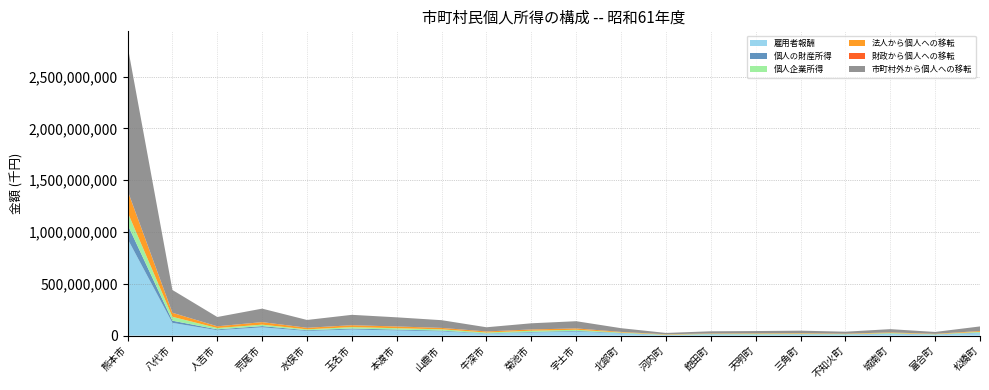

Reading right to left, list all the values displayed in this chart.

雇用者報酬: 25204684	9508997	16633461	10123389	11696944	9537639	11345019	4723622	21517958	39376971	30139203	18261919	41395322	50285445	59152276	45071559	80059507	52348654	123072260	934398388
個人の財産所得: 4159740	1553275	2883114	1663870	2054112	1971382	1966869	1061403	3626541	6380581	5480621	3337142	6901982	8344654	9325488	6989632	12153305	8237657	21145567	137972443
個人企業所得: 7268456	2961205	5634369	3354417	5223344	6386605	3797322	3782104	5045164	11027462	11893412	8627516	12417744	12783028	13551751	8611064	13747335	12711159	37430369	119913150
法人から個人への移転: 7788338	3726182	6180252	3816687	4990394	4209083	3834070	3468175	5762718	12868810	12029799	10121916	13865231	16948899	18371972	14948133	24379224	16575604	38673521	206831890
財政から個人への移転: 78655	28991	57078	38441	49931	35376	35723	27206	65305	125783	109671	102194	140816	177625	179598	167295	259117	184914	437567	2693666
市町村外から個人への移転: 44308971	17725570	31241710	18925216	23929152	22049070	20879809	13013094	35827922	69477301	59401316	40298152	74412251	88120495	100154234	75431230	129968580	89718998	219833077	1395517391